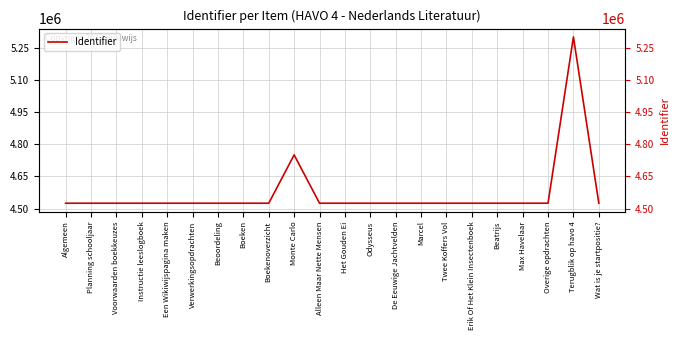

The value at Odysseus is 4524877. True or false?

True